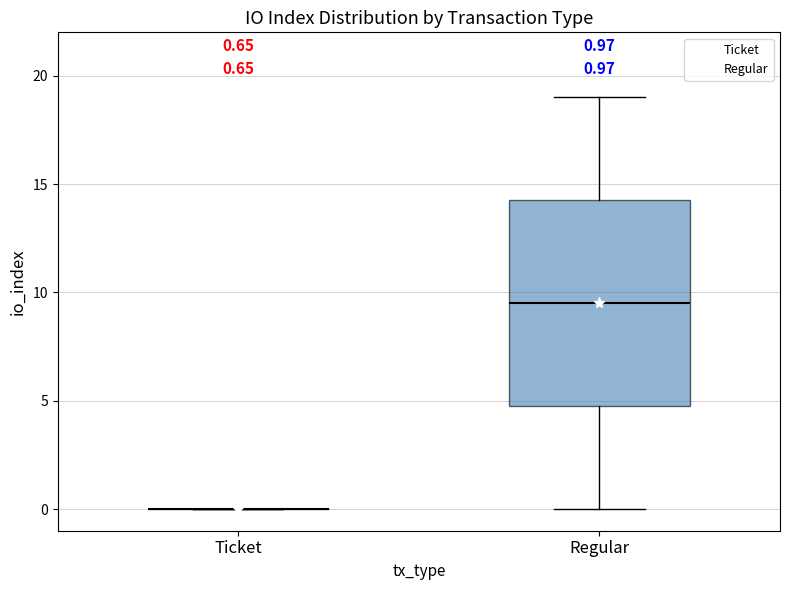

Which box is the tallest, from its lower edge to its upper edge?

Regular